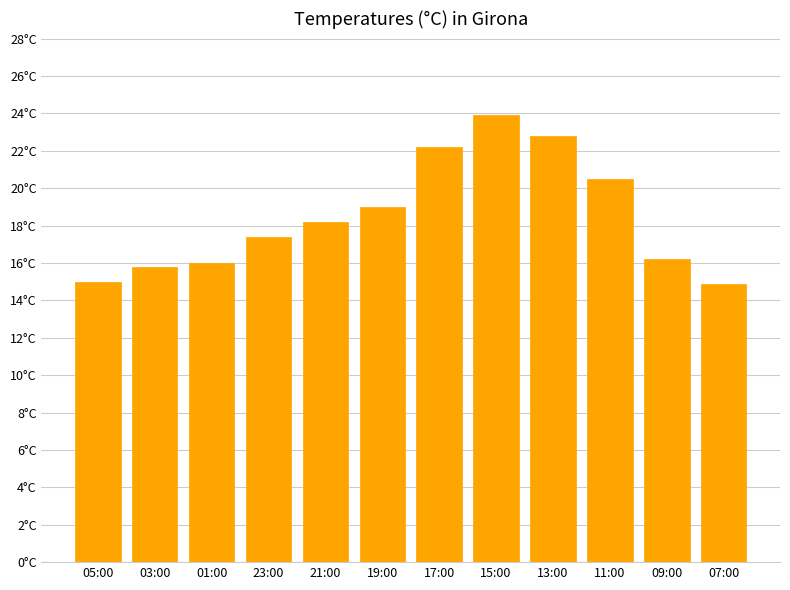

Between 23:00 and 19:00, which is larger?

19:00